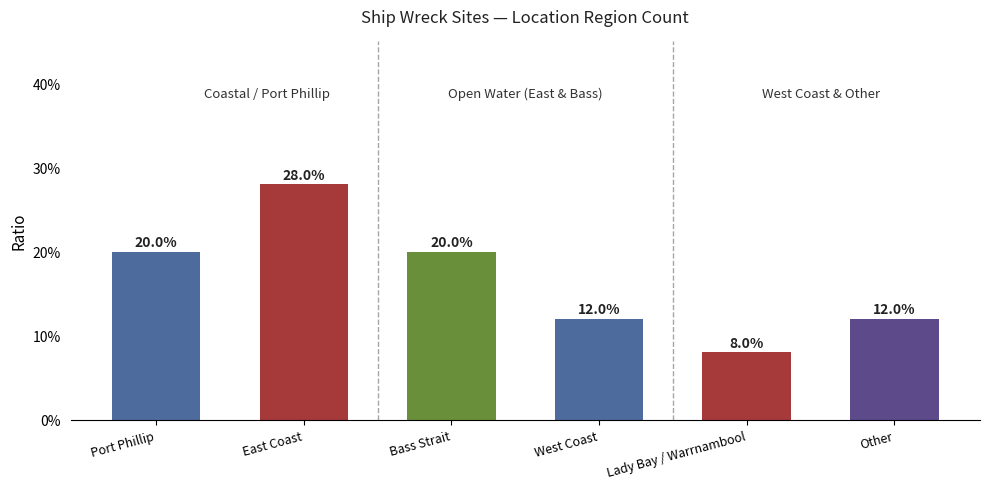

Reading left to right, extract all data points from this chart.

Port Phillip=20.0	East Coast=28.0	Bass Strait=20.0	West Coast=12.0	Lady Bay / Warrnambool=8.0	Other=12.0